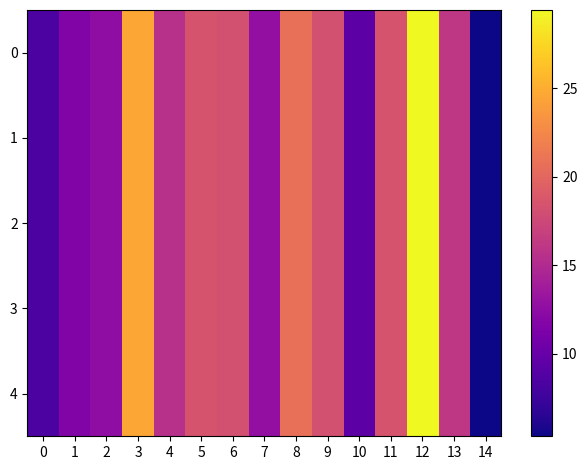

At how many categories does at least one series exceed 12?

11